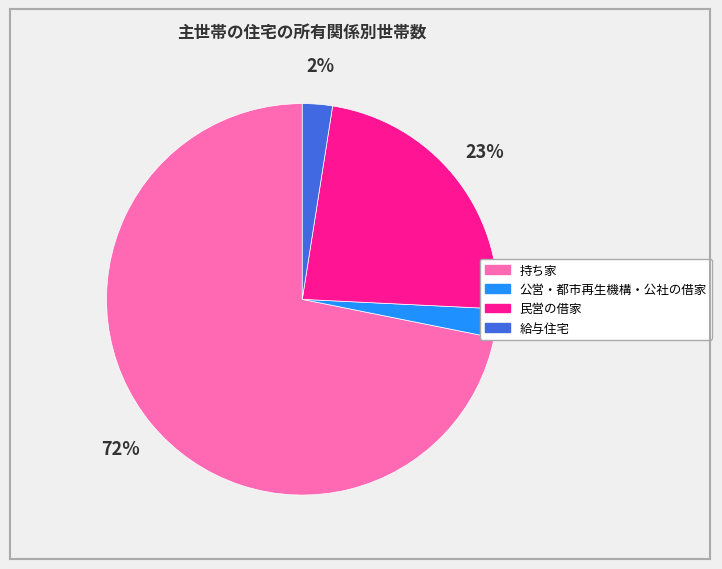

To the nearest percent, what is the average slice percentage?

25%